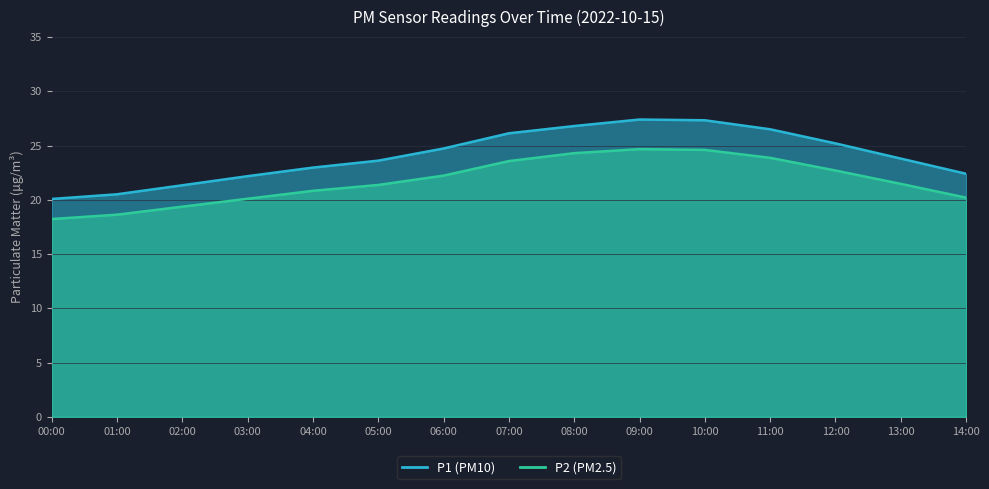

What is the label of the 1st point from the right?

14:00